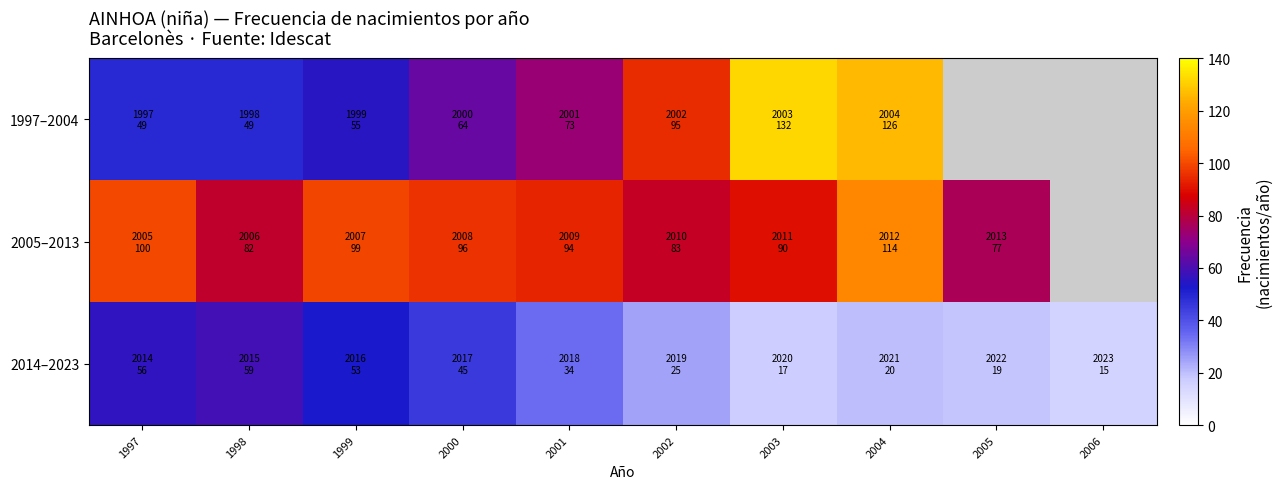

Where does the 1997–2004 series first go above 95?

2003